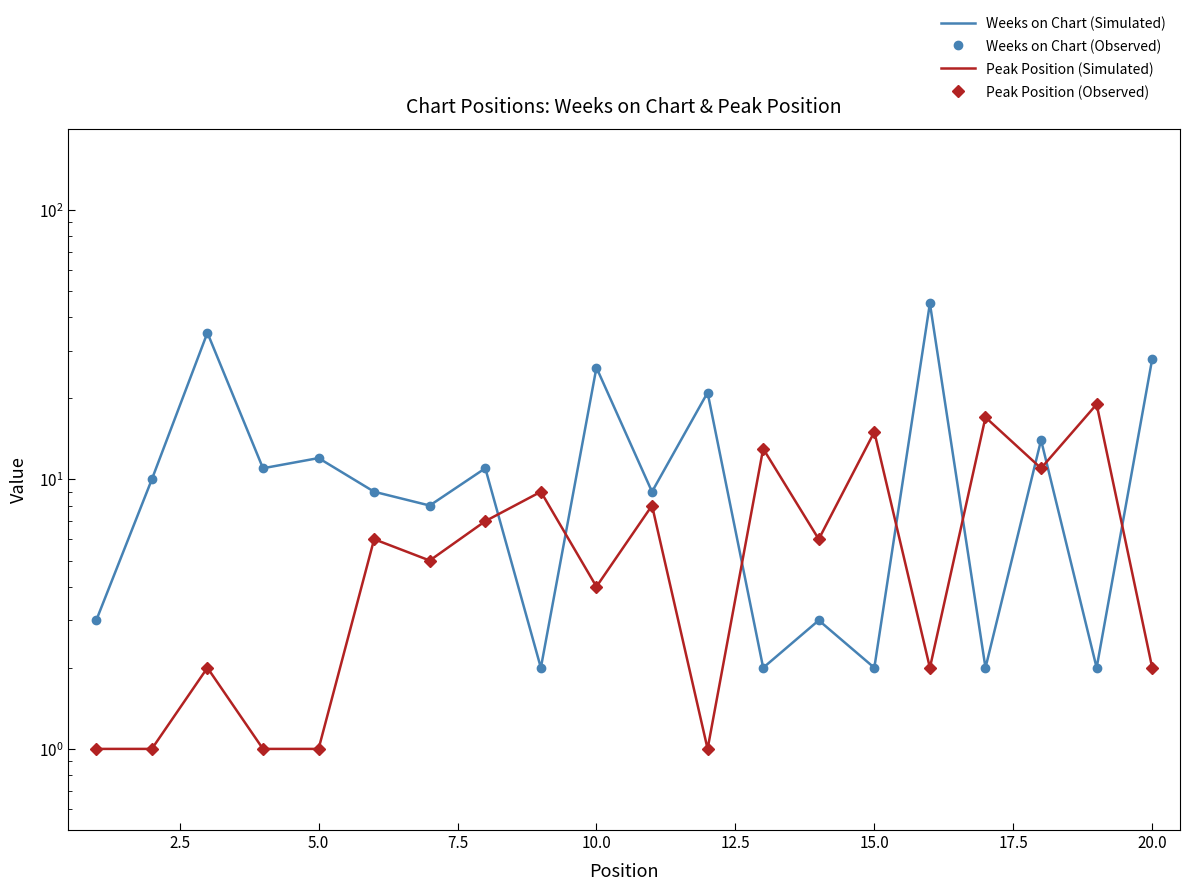

Reading left to right, transcribe all the data shown in this chart.

Weeks on Chart (Simulated): 3	10	35	11	12	9	8	11	2	26	9	21	2	3	2	45	2	14	2	28
Weeks on Chart (Observed): 3	10	35	11	12	9	8	11	2	26	9	21	2	3	2	45	2	14	2	28
Peak Position (Simulated): 1	1	2	1	1	6	5	7	9	4	8	1	13	6	15	2	17	11	19	2
Peak Position (Observed): 1	1	2	1	1	6	5	7	9	4	8	1	13	6	15	2	17	11	19	2